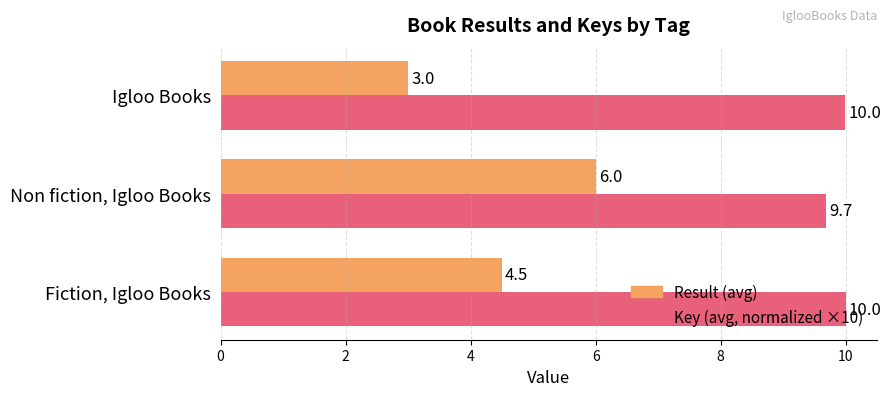

What is the maximum value for Result (avg)?

6.0